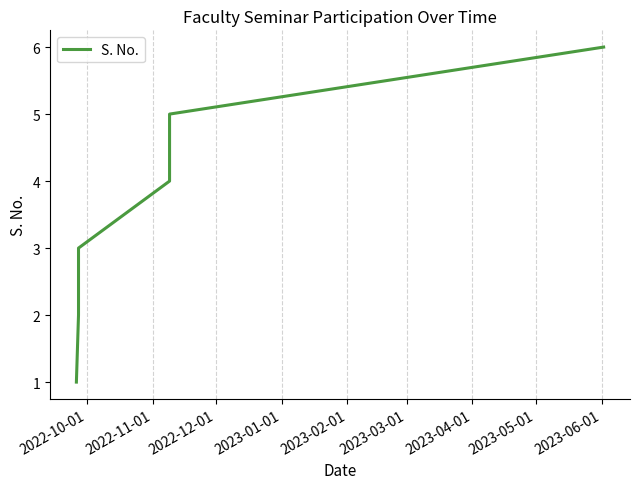

What is the sum of all values?

21